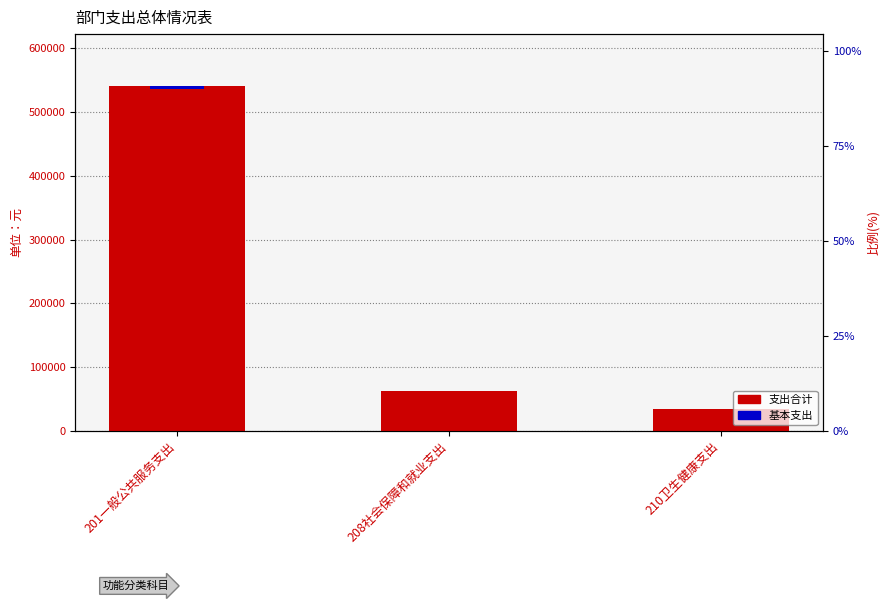

Reading left to right, extract all data points from this chart.

支出合计: 201一般公共服务支出=541135.6	208社会保障和就业支出=63040.8	210卫生健康支出=33626.8
基本支出: 201一般公共服务支出=5411.4	208社会保障和就业支出=630.4	210卫生健康支出=336.3